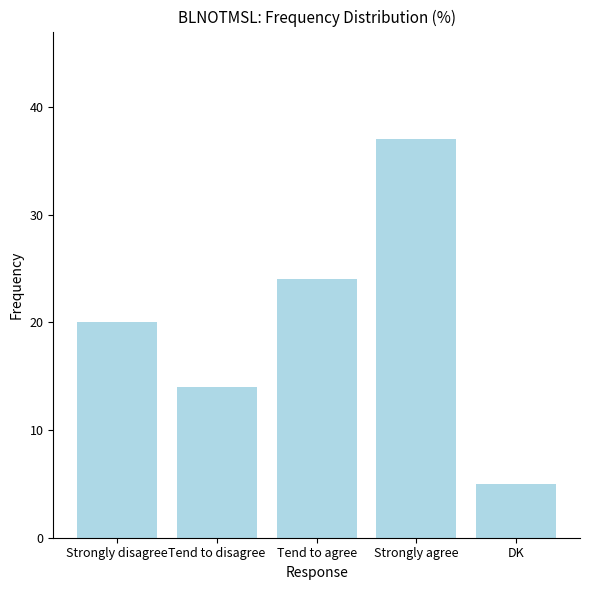

What is the change in value from Tend to disagree to Tend to agree?

+10